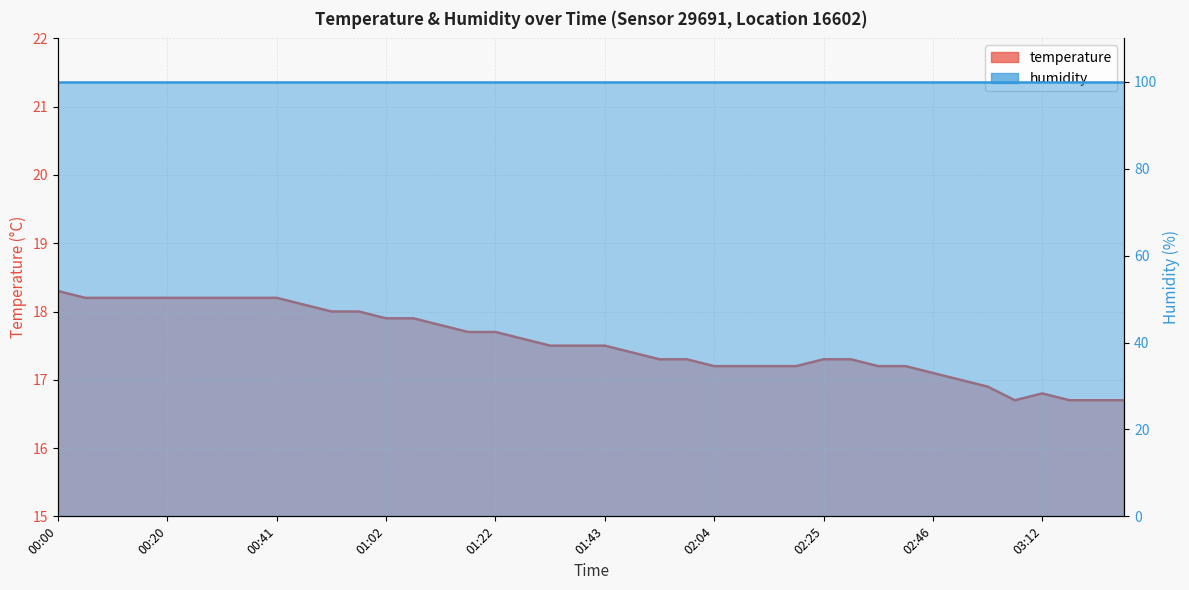

Where is the data nearest to the value 17?

02:51